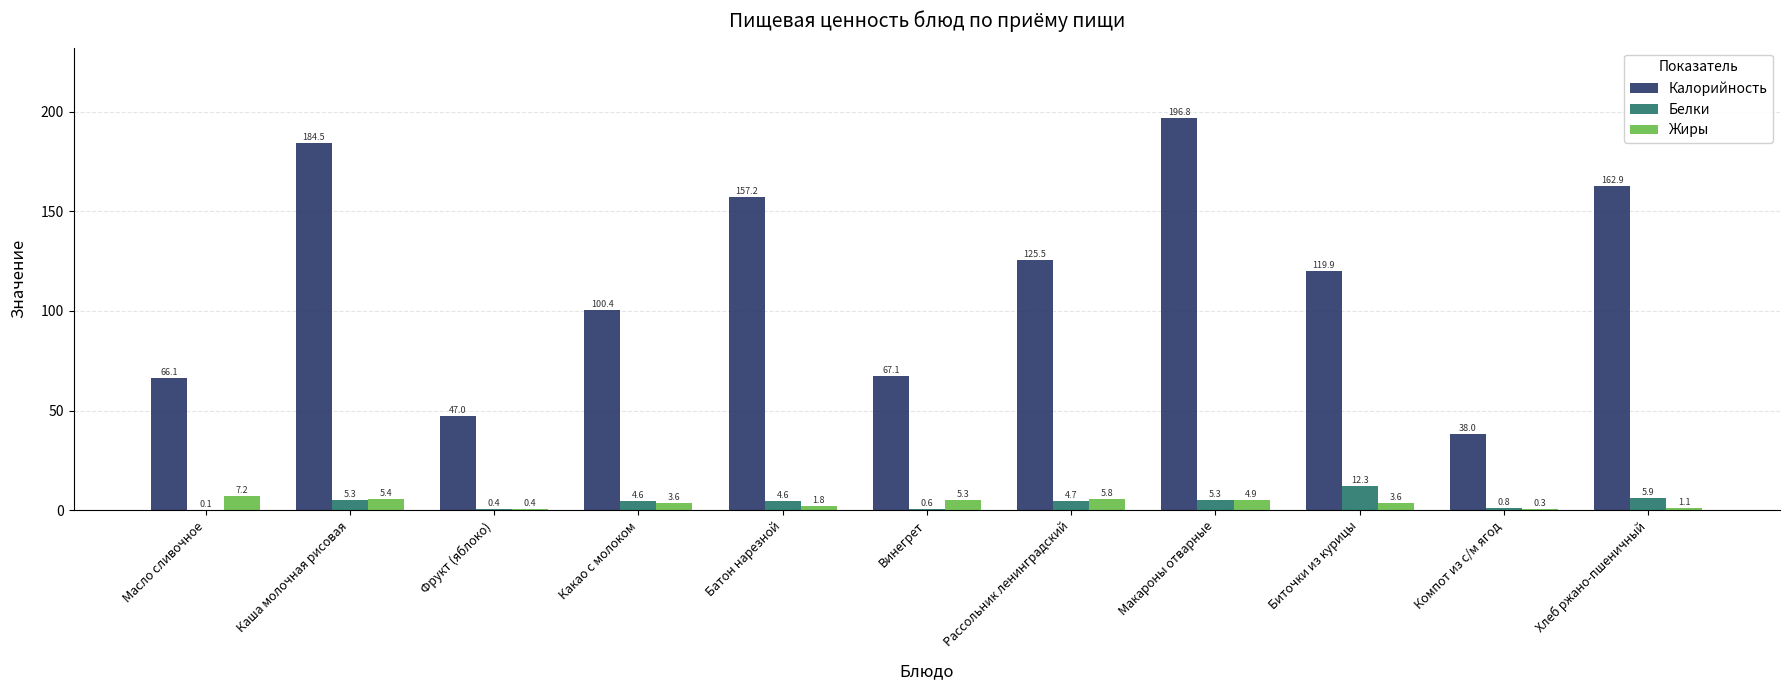

What is the sum of the Белки values at Винегрет and Рассольник ленинградский?

5.3